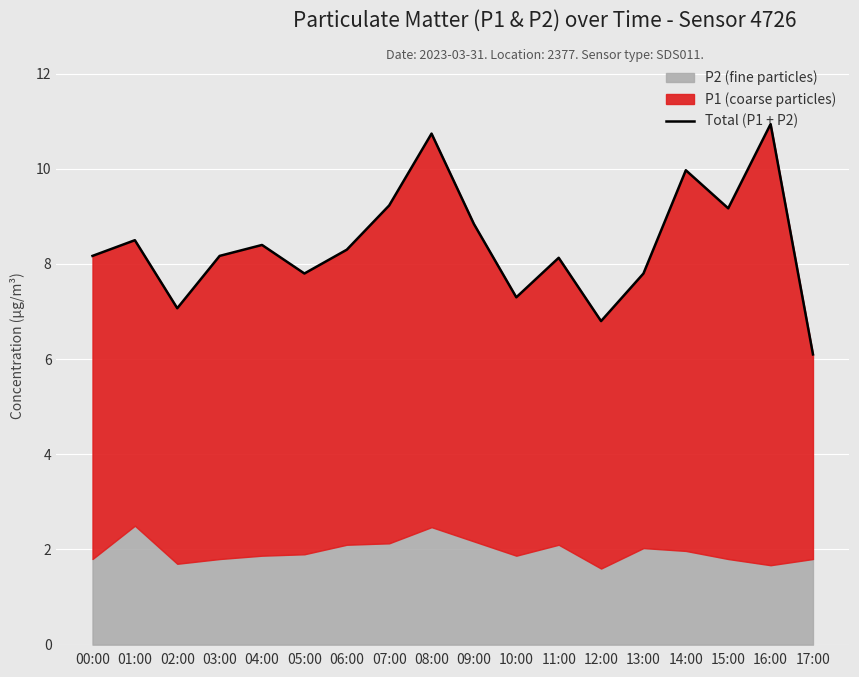

How many points are lower than both their immediate neighbors (excluding endpoints)?

5